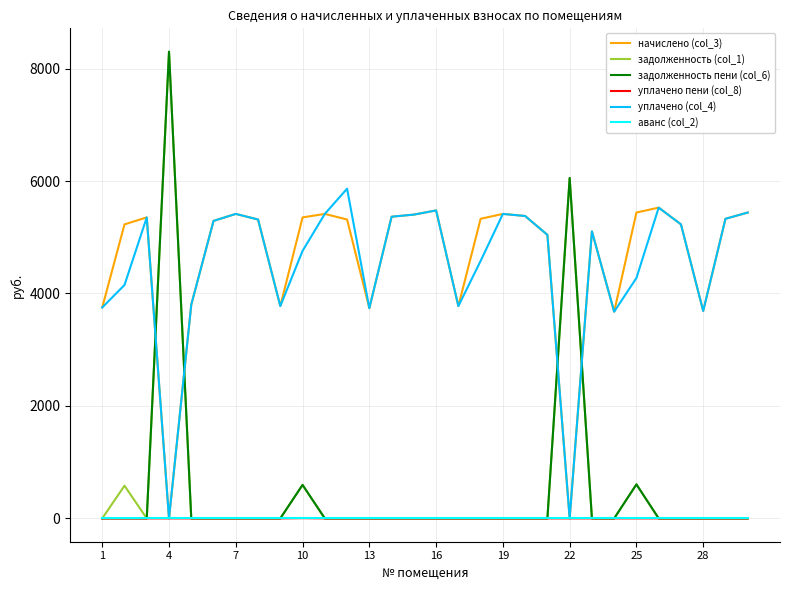

What is the maximum value shown in the chart?

8300.6